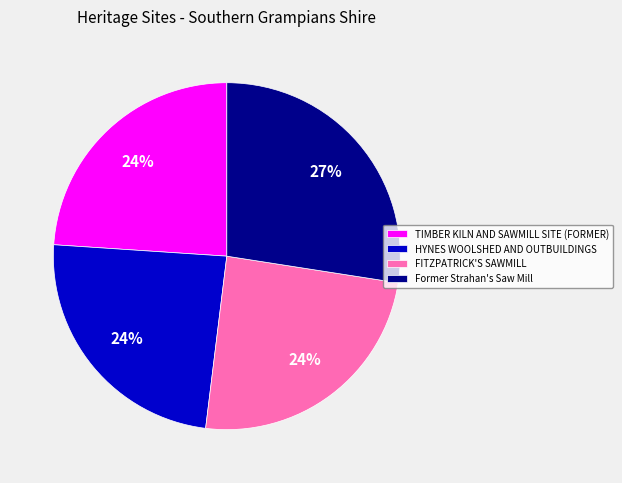

To the nearest percent, what portion does FITZPATRICK'S SAWMILL represent?

24%